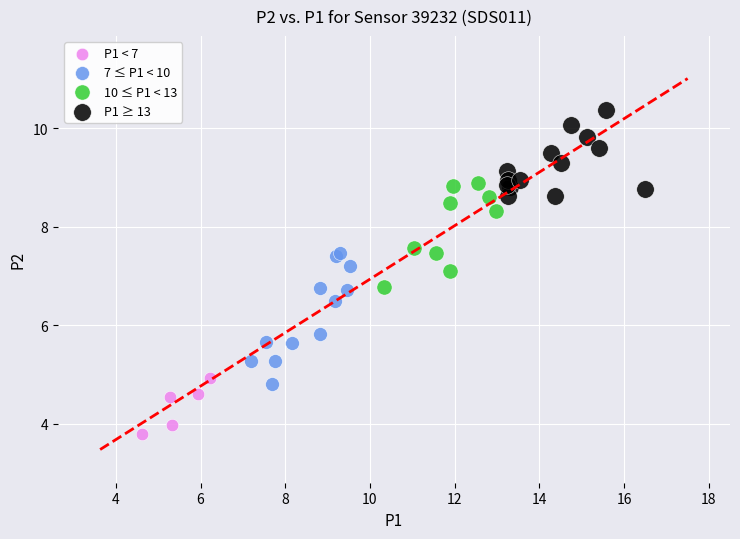

Which series reaches the maximum Y coordinate?

P1 ≥ 13